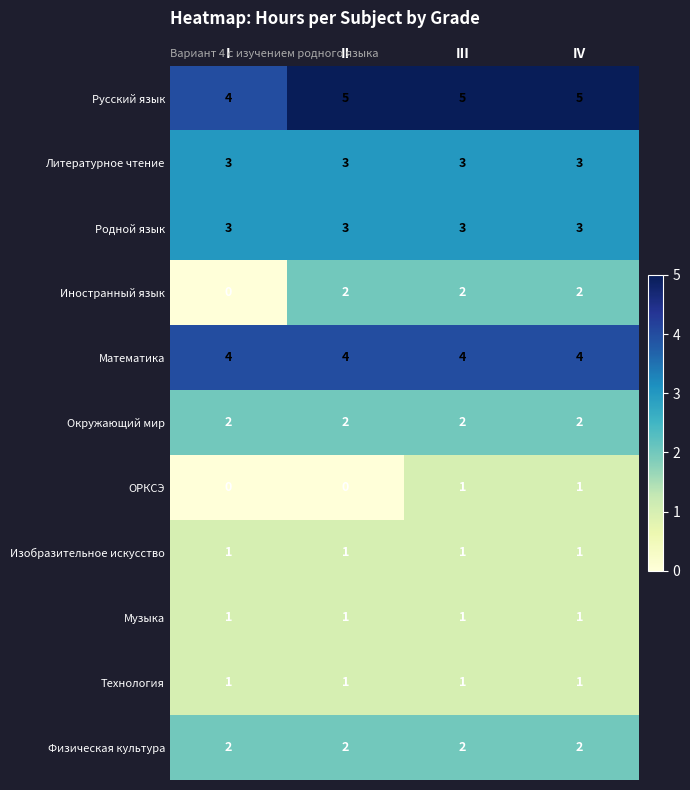

Which series changed the most between I and III?

Иностранный язык